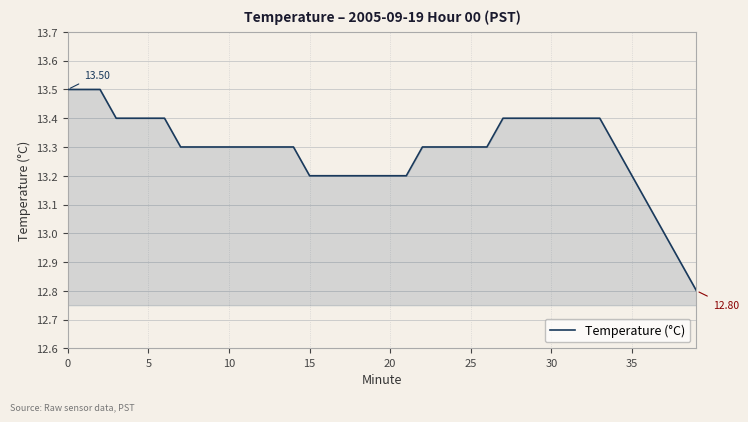

What is the difference between the maximum and minimum values?

0.7